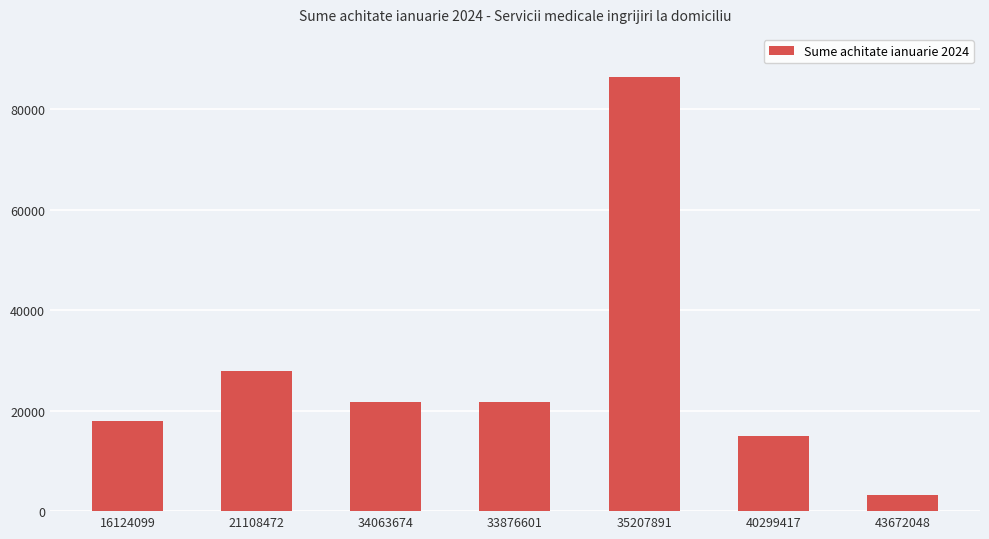

Which category has the lowest value across all series?

43672048